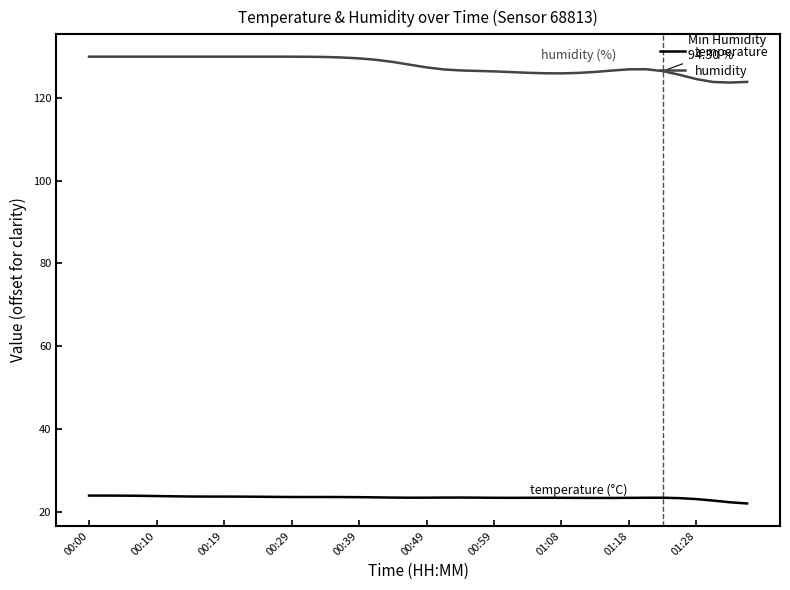

True or false: humidity and temperature cross at least once.

False